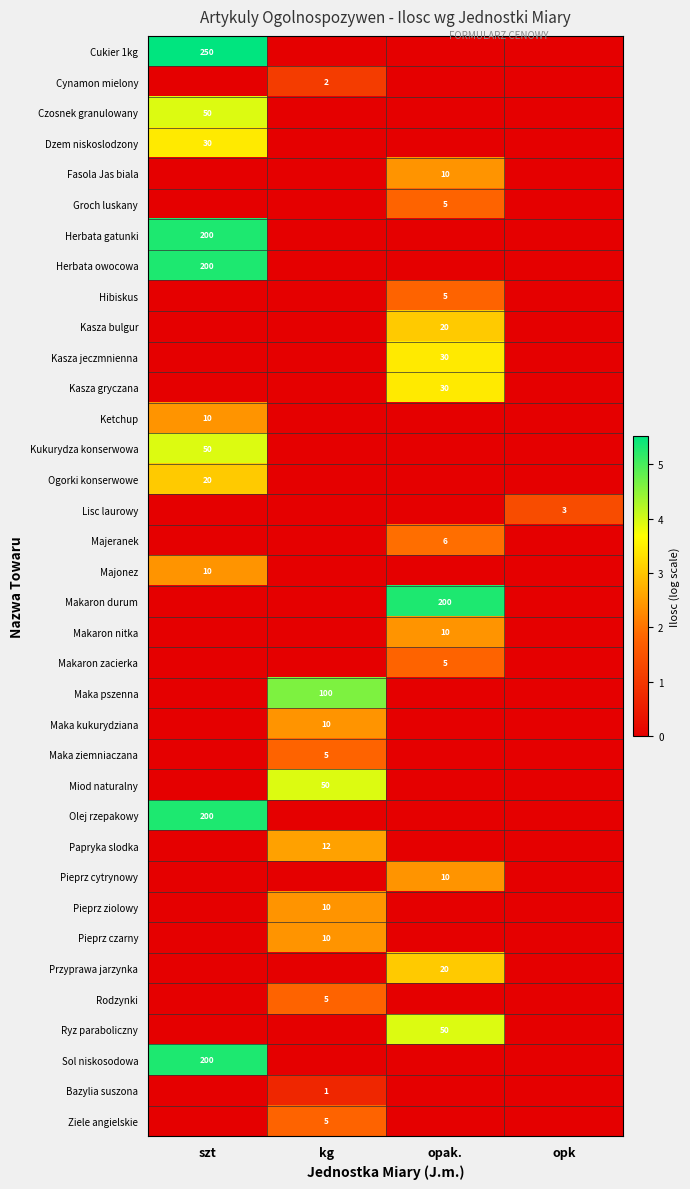

Rank the series by their maximum value, from highest to lowest.

Cukier 1kg, Herbata gatunki, Herbata owocowa, Makaron durum, Olej rzepakowy, Sol niskosodowa, Maka pszenna, Czosnek granulowany, Kukurydza konserwowa, Miod naturalny, Ryz paraboliczny, Dzem niskoslodzony, Kasza jeczmnienna, Kasza gryczana, Kasza bulgur, Ogorki konserwowe, Przyprawa jarzynka, Papryka slodka, Fasola Jas biala, Ketchup, Majonez, Makaron nitka, Maka kukurydziana, Pieprz cytrynowy, Pieprz ziolowy, Pieprz czarny, Majeranek, Groch luskany, Hibiskus, Makaron zacierka, Maka ziemniaczana, Rodzynki, Ziele angielskie, Lisc laurowy, Cynamon mielony, Bazylia suszona